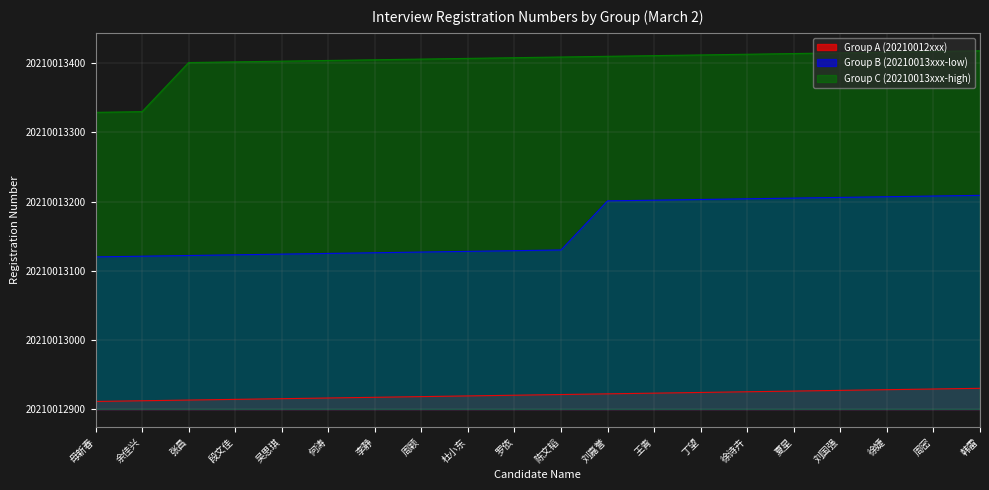

Between 余佳兴 and 丁望, which series saw the biggest shift?

Group B (20210013xxx-low)